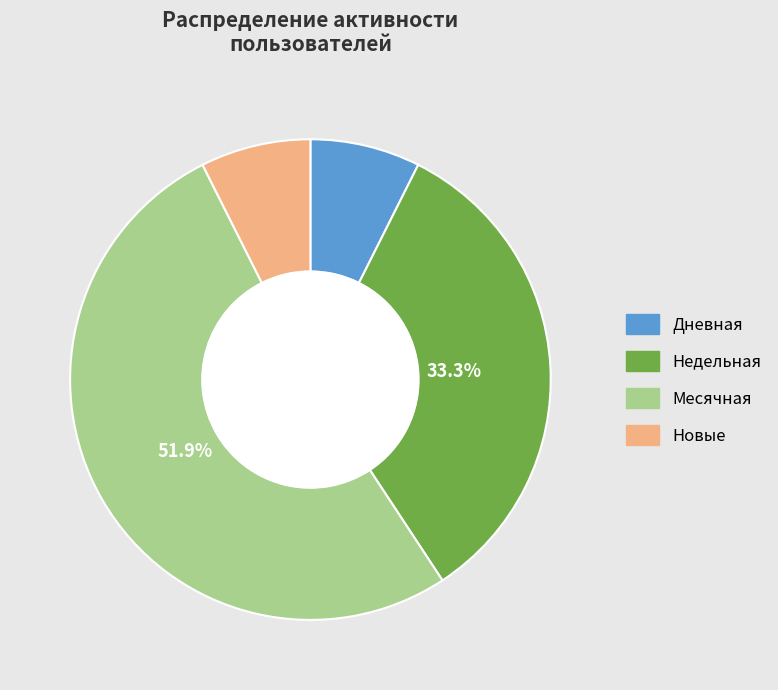

Is there a majority slice in this chart?

Yes